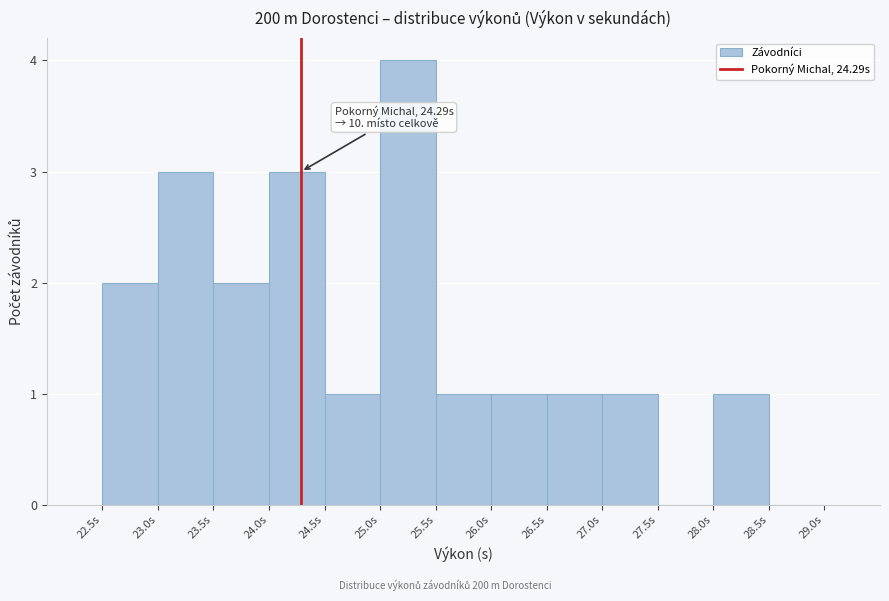

Which range on the x-axis has the tallest bar?

25.0 to 25.5